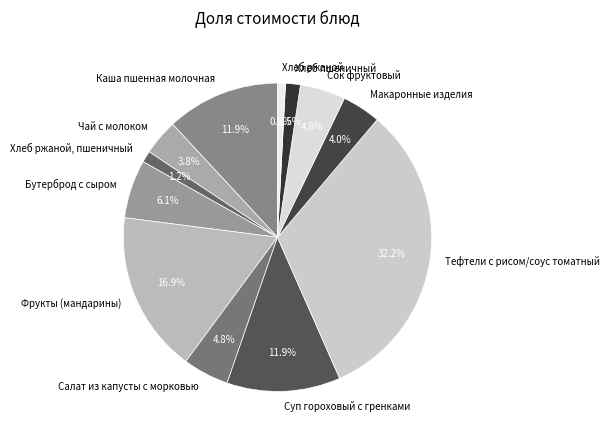

What is the total percentage of Тефтели с рисом/соус томатный and Каша пшенная молочная?

44.1%